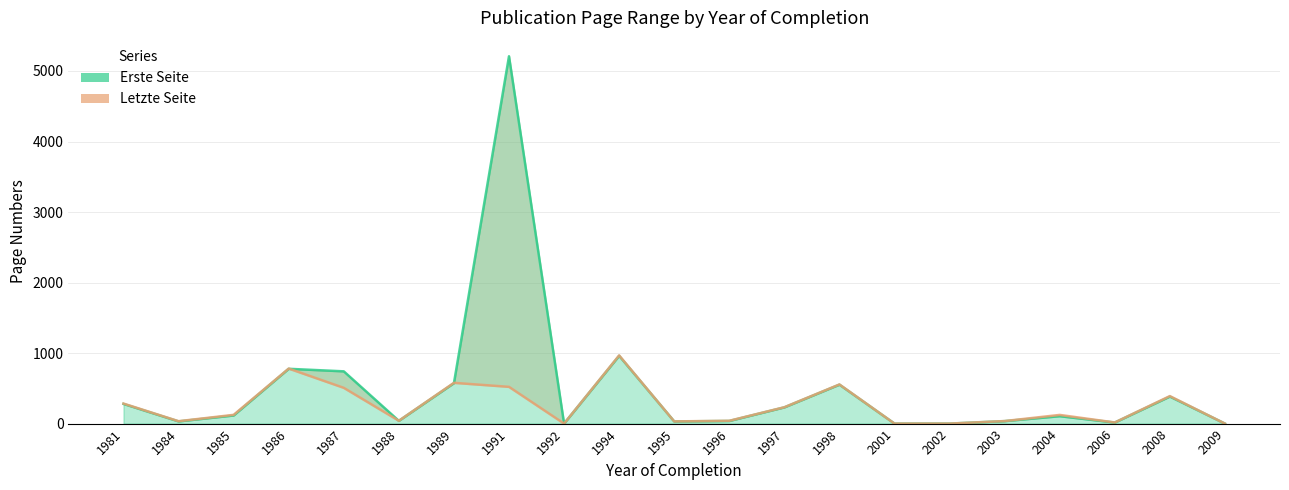

What is the average value of the Erste Seite series?

482